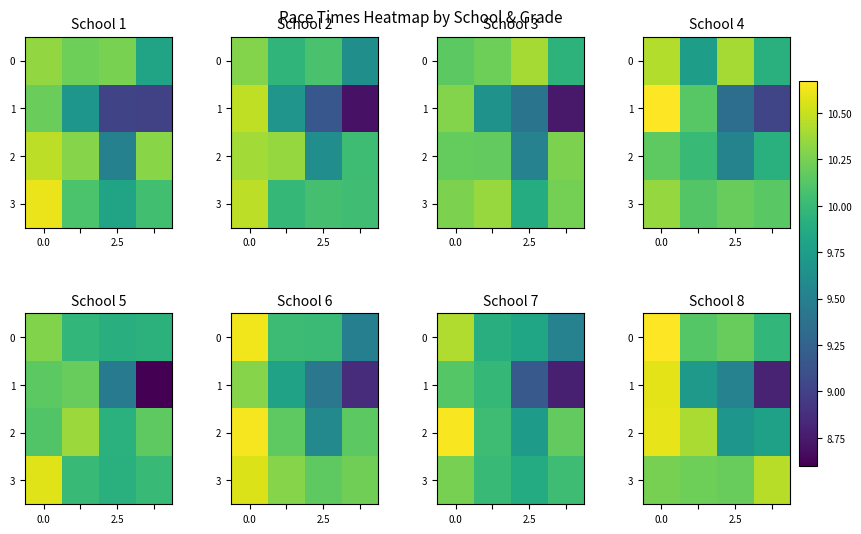

How many data points in 2 are less than 10?

2